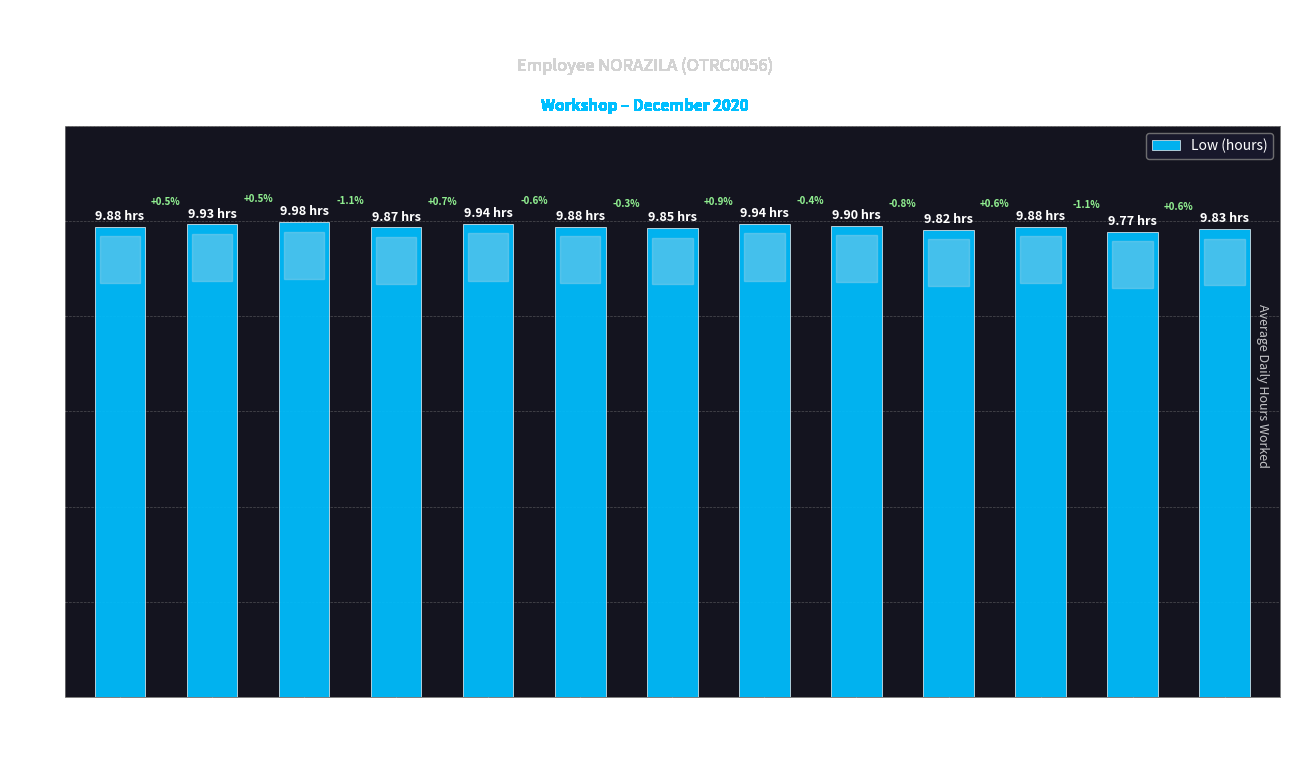

What is the sum of the values at 17-Thu and 24-Thu?

19.6